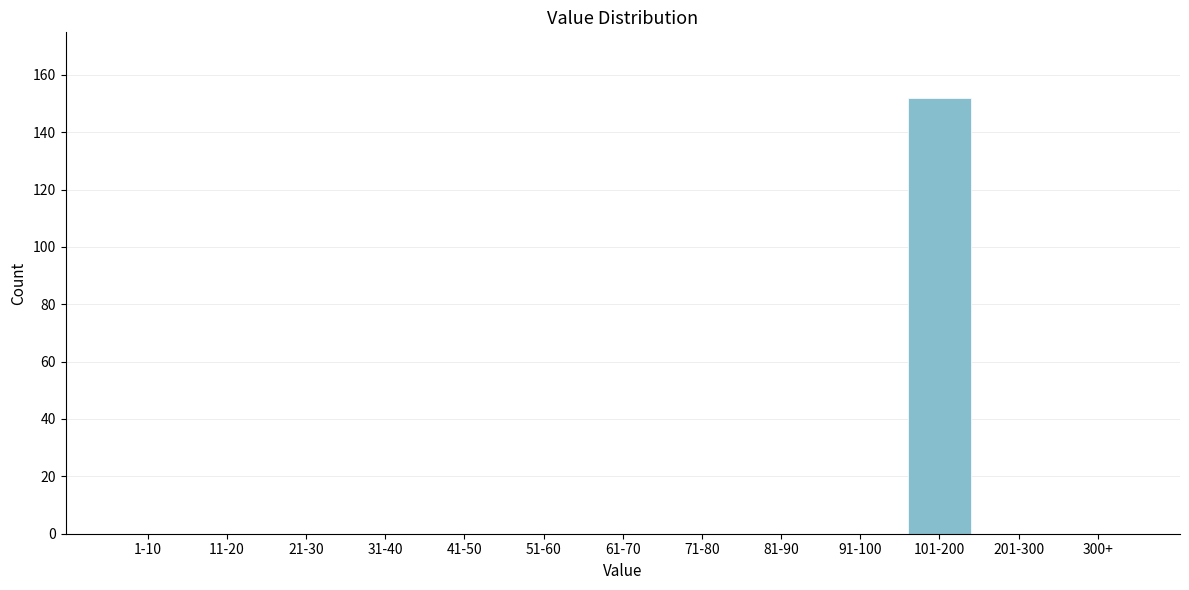

Reading left to right, transcribe all the data shown in this chart.

1-10=0	11-20=0	21-30=0	31-40=0	41-50=0	51-60=0	61-70=0	71-80=0	81-90=0	91-100=0	101-200=152	201-300=0	300+=0